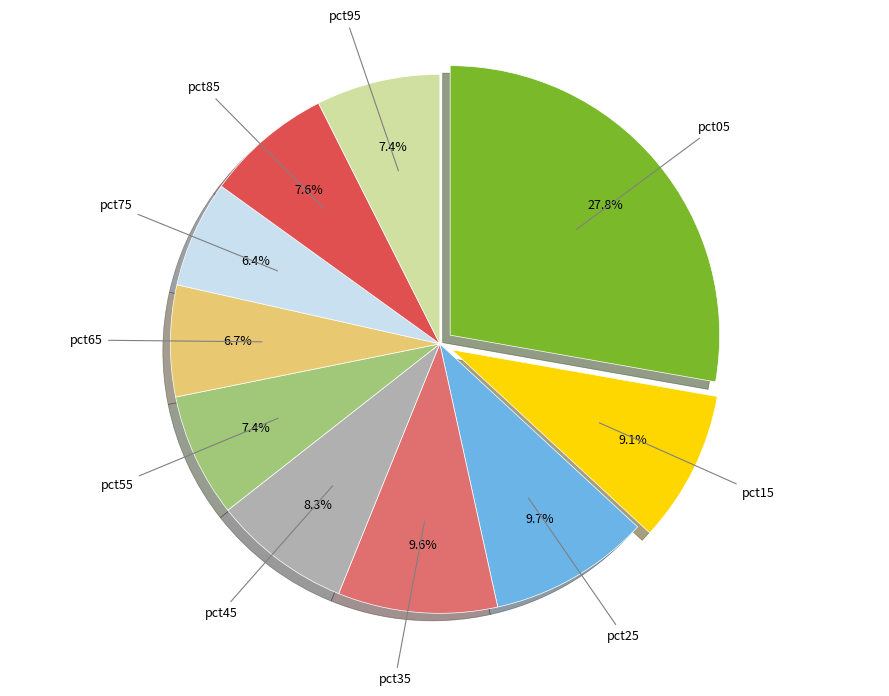

Is there any slice that represents more than half of the pie?

No